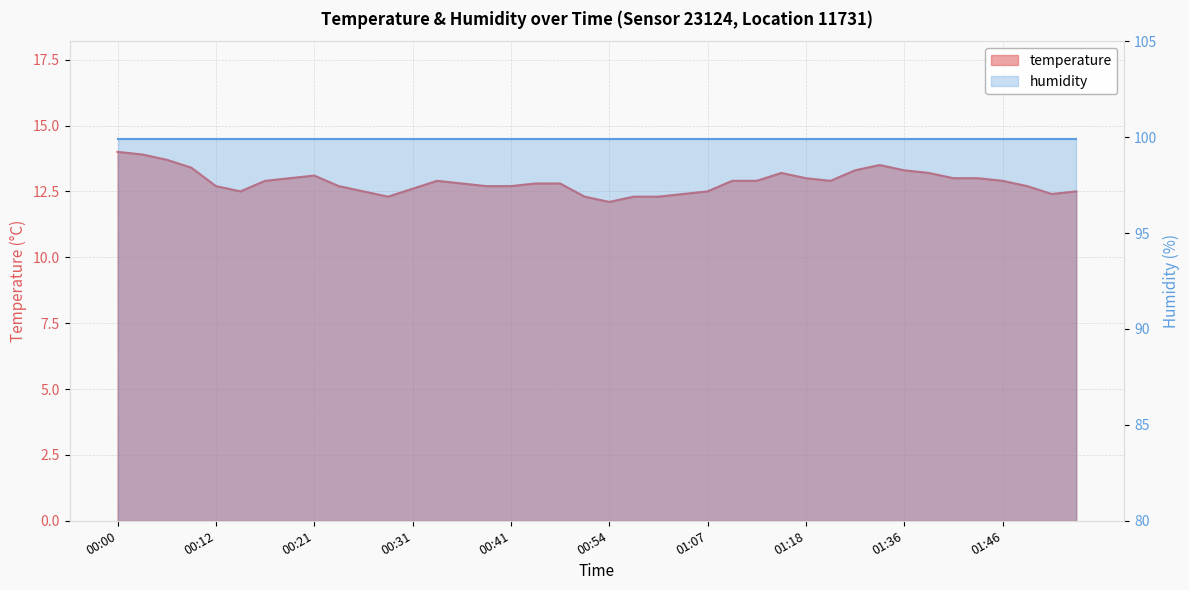

The value at 00:05 is 6.1. True or false?

False